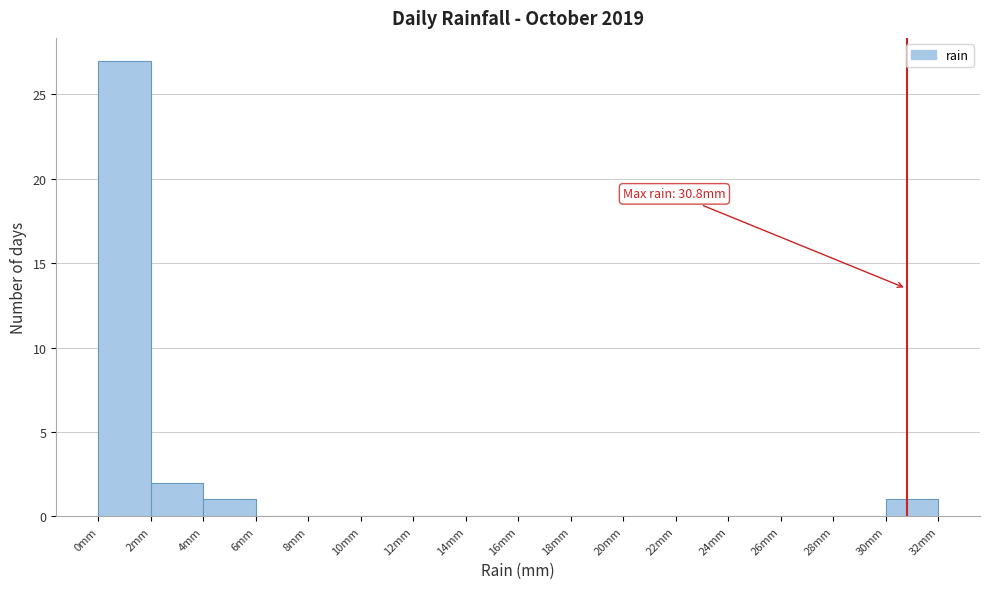

Which range on the x-axis has the tallest bar?

0 to 2